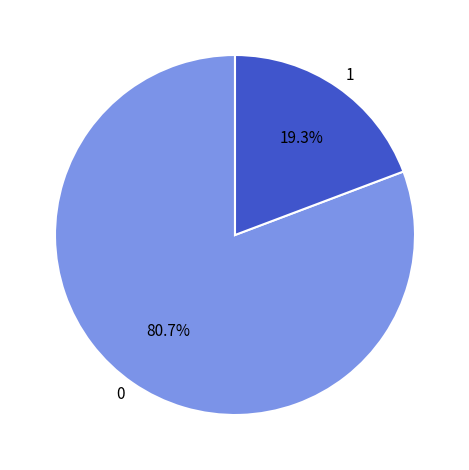

Is 1 the majority of the pie?

No